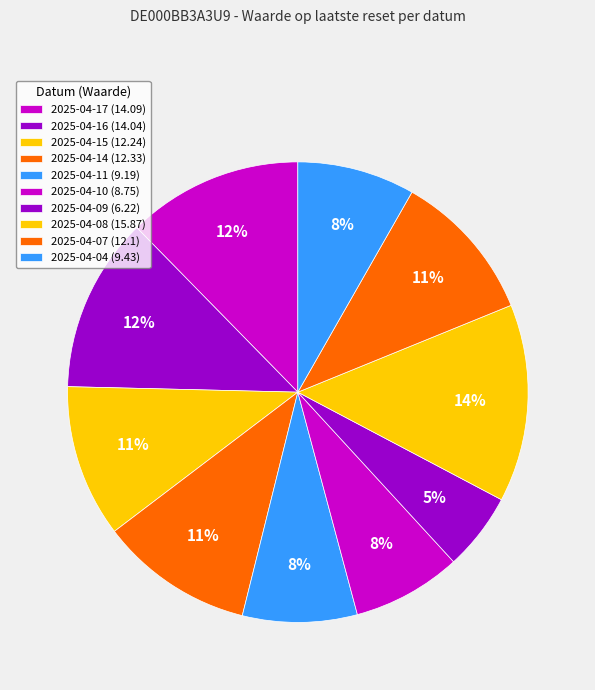

Count the number of slices in the pie.

10